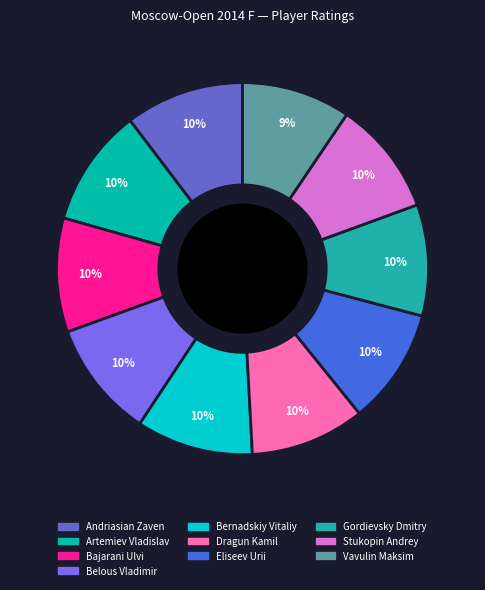

Count the number of slices in the pie.

10